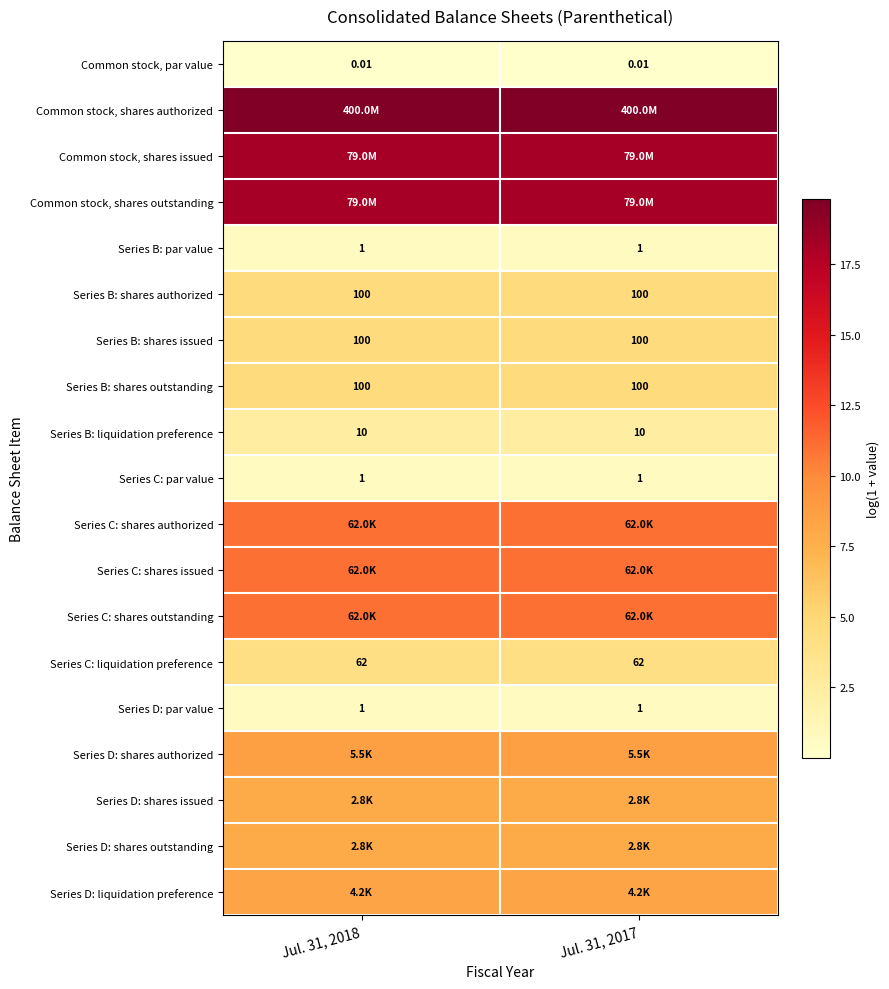

How many series are shown in this chart?

19